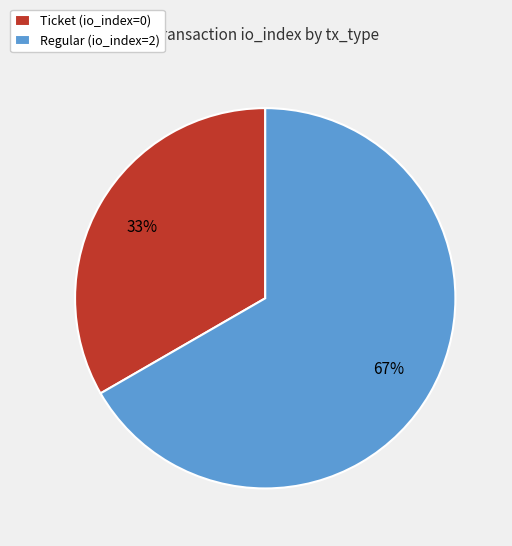

Is there any slice that represents more than half of the pie?

Yes